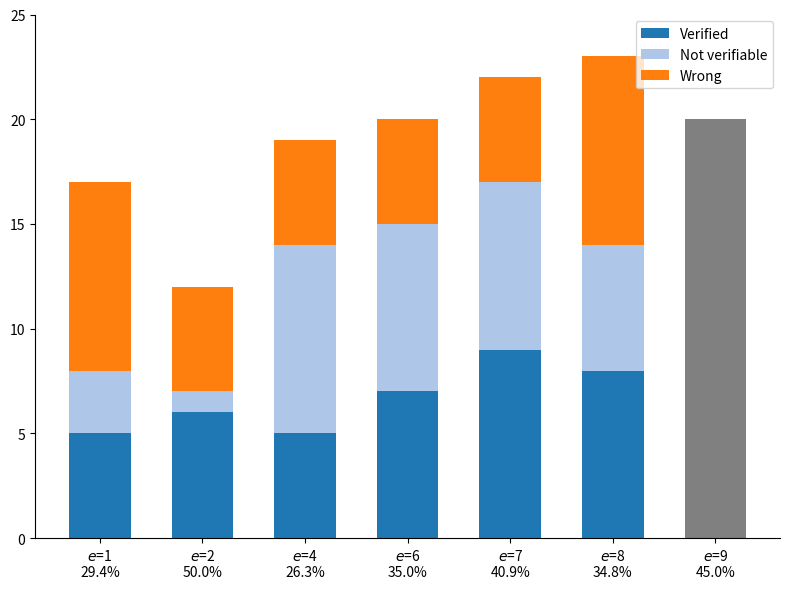

Reading left to right, what are all the values shown in this chart?

Verified: 5	6	5	7	9	8
Not verifiable: 3	1	9	8	8	6
Wrong: 9	5	5	5	5	9